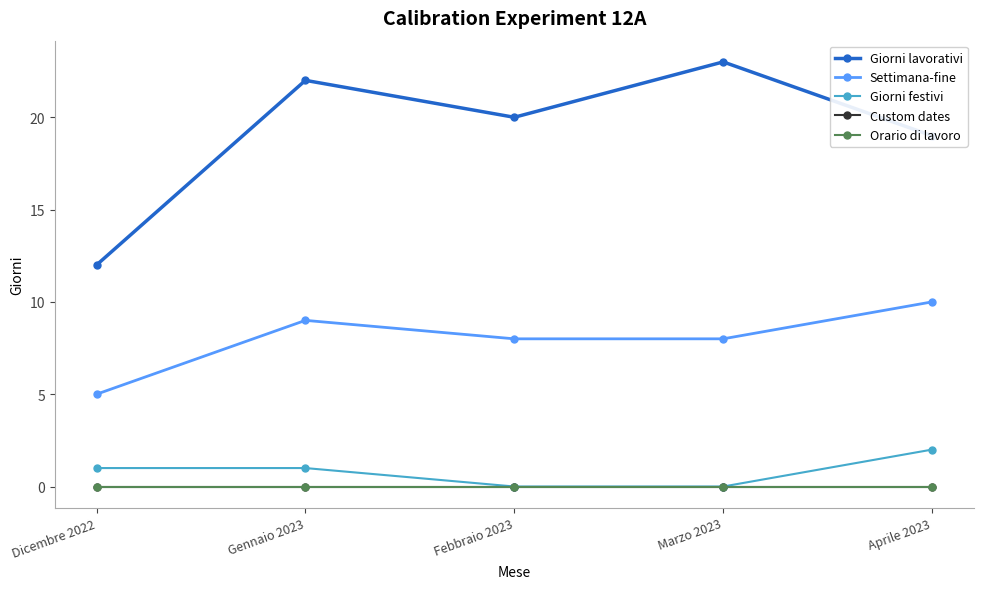

What is the label of the 5th point from the right?

Dicembre 2022